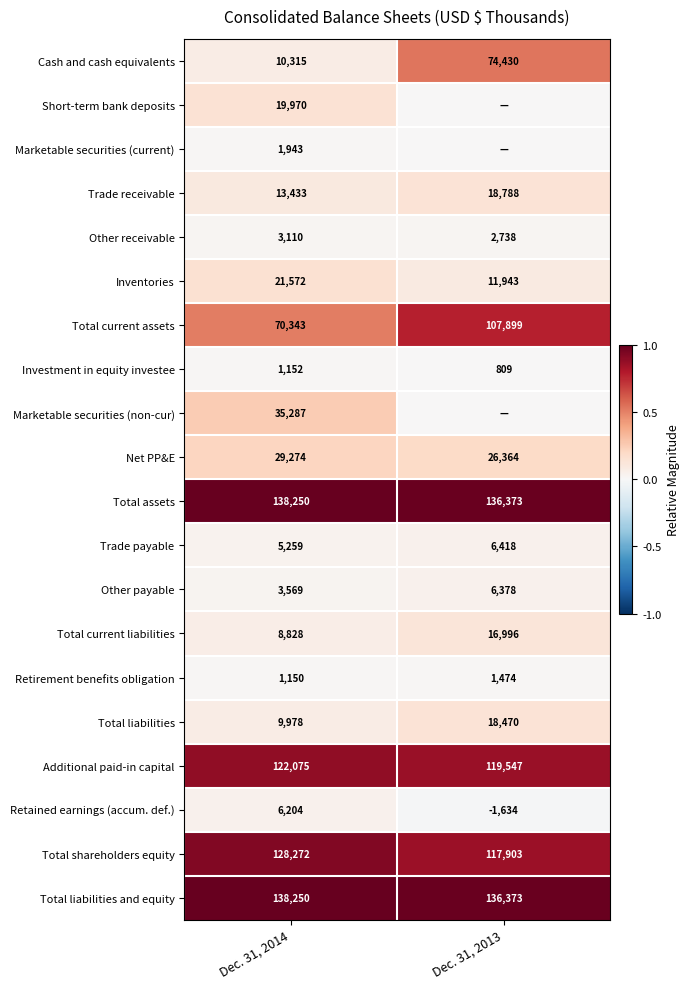

Read the Other receivable value at Dec. 31, 2014, to the nearest 10.

3110